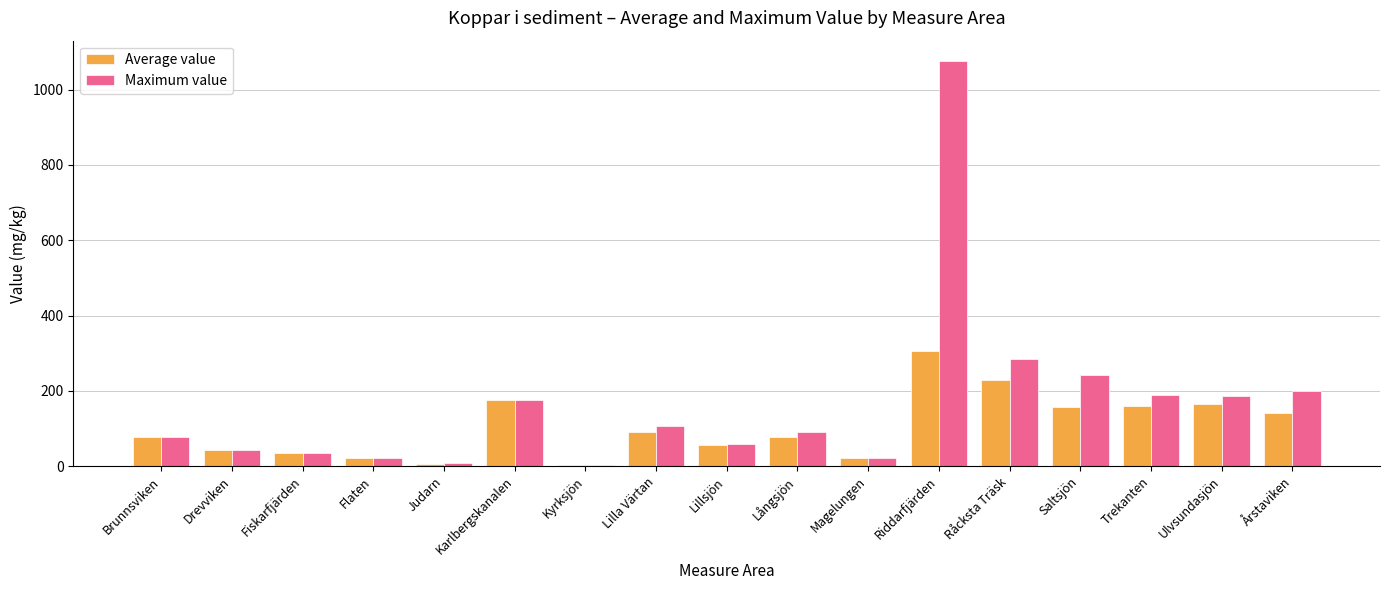

What are all the series names shown in the legend?

Average value, Maximum value